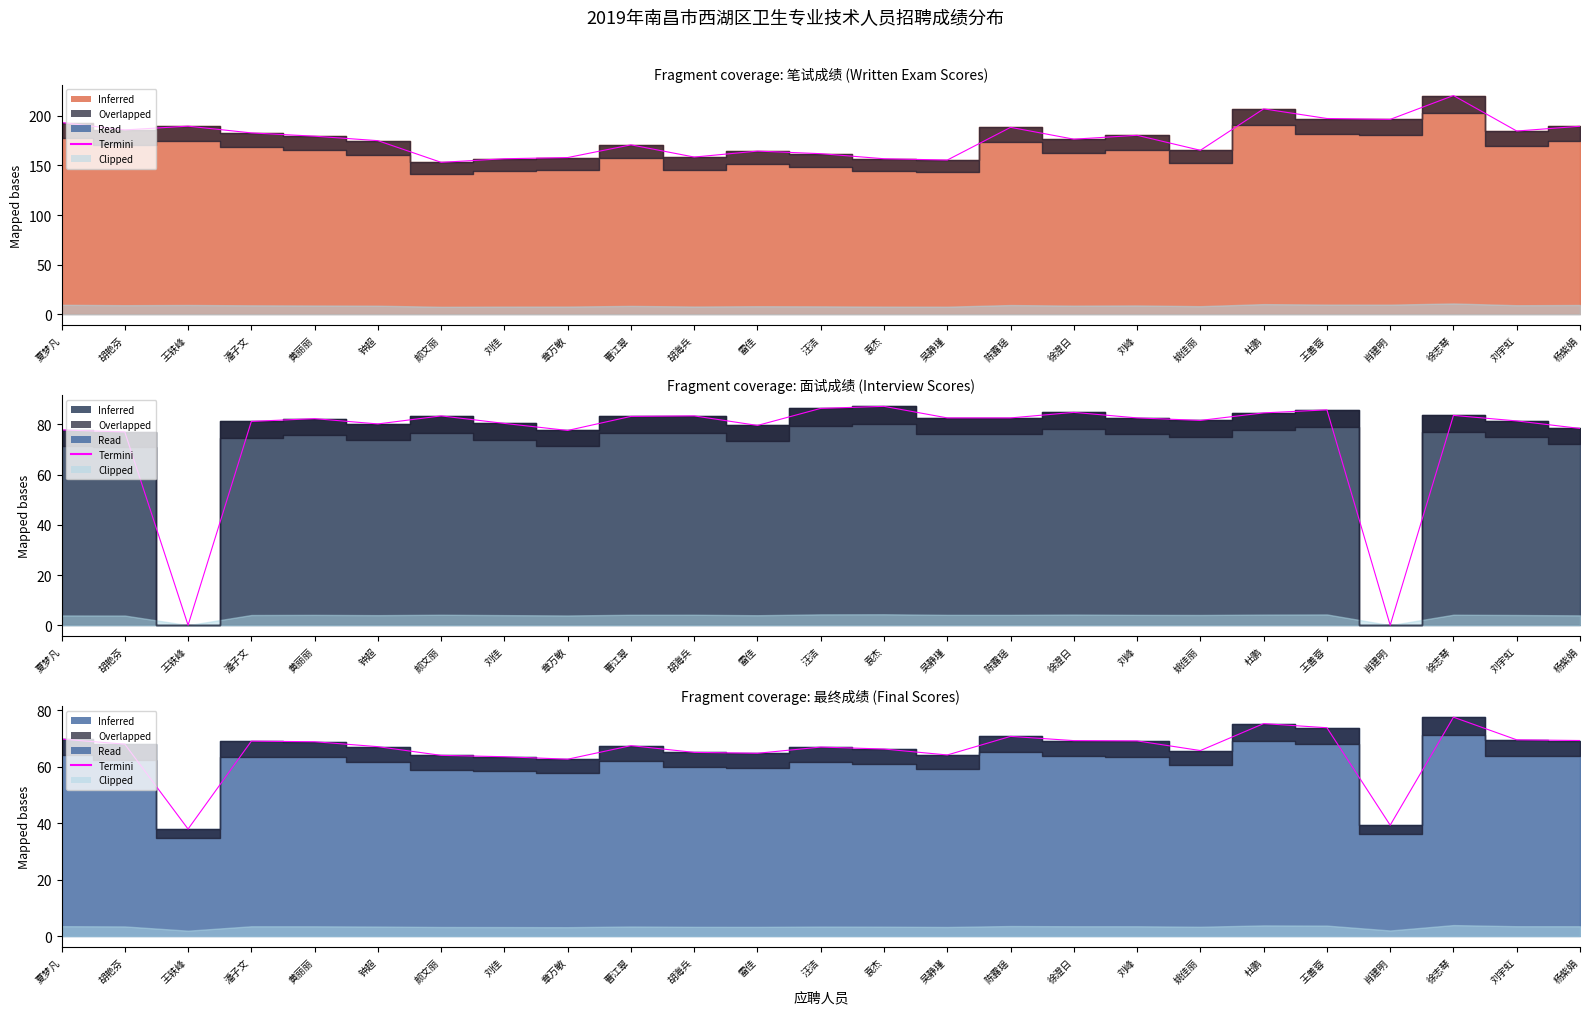

What is the label of the 4th point from the left?

潘子文